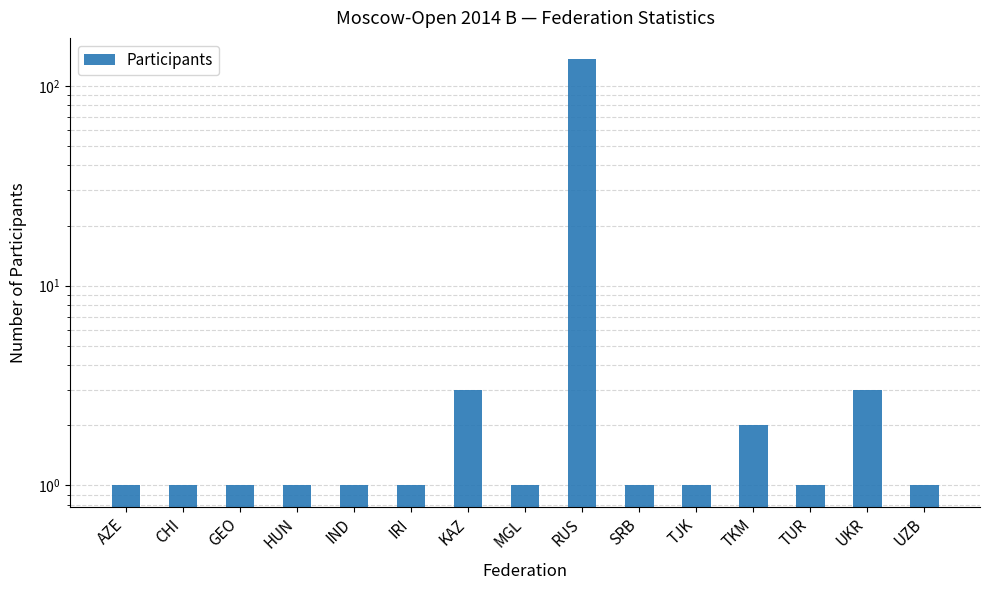

The value at IRI is 2. True or false?

False